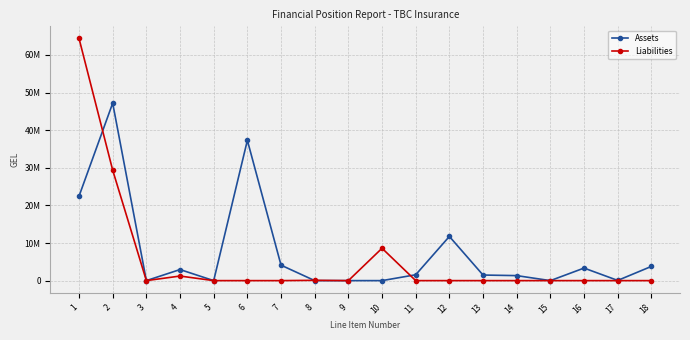

The Liabilities series shows 0.0 at 3. True or false?

True